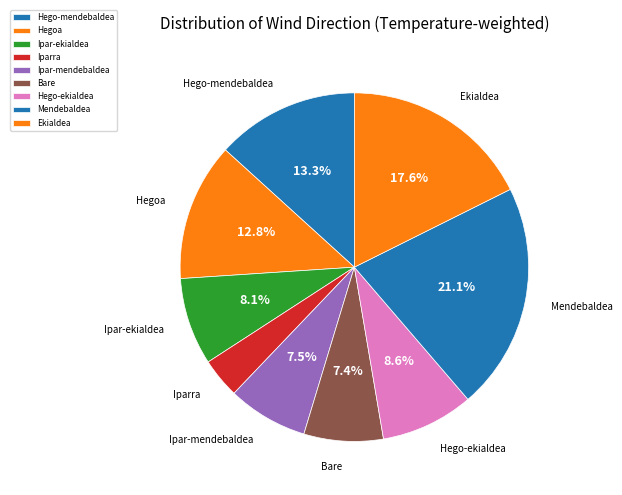

Which category has the smallest portion of the pie?

Iparra